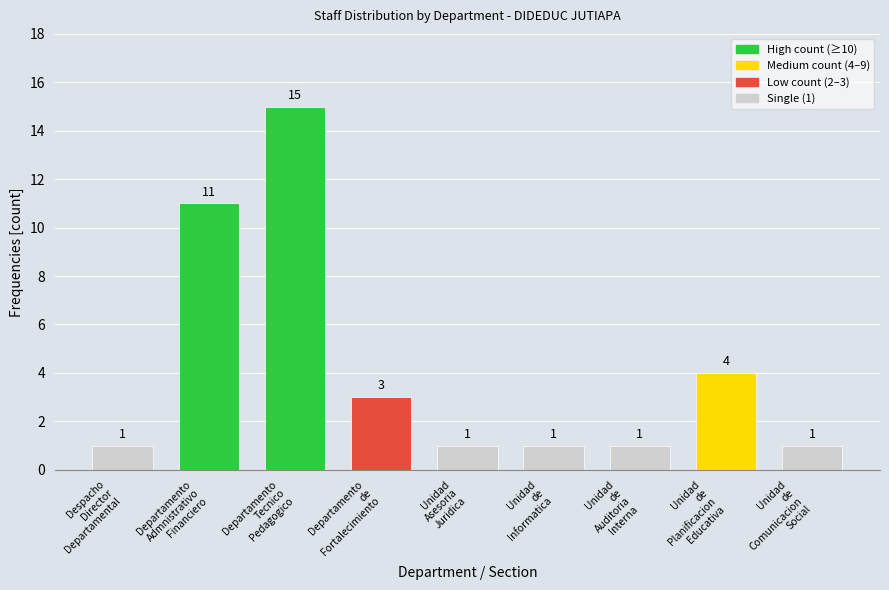

Reading left to right, extract all data points from this chart.

1	11	15	3	1	1	1	4	1